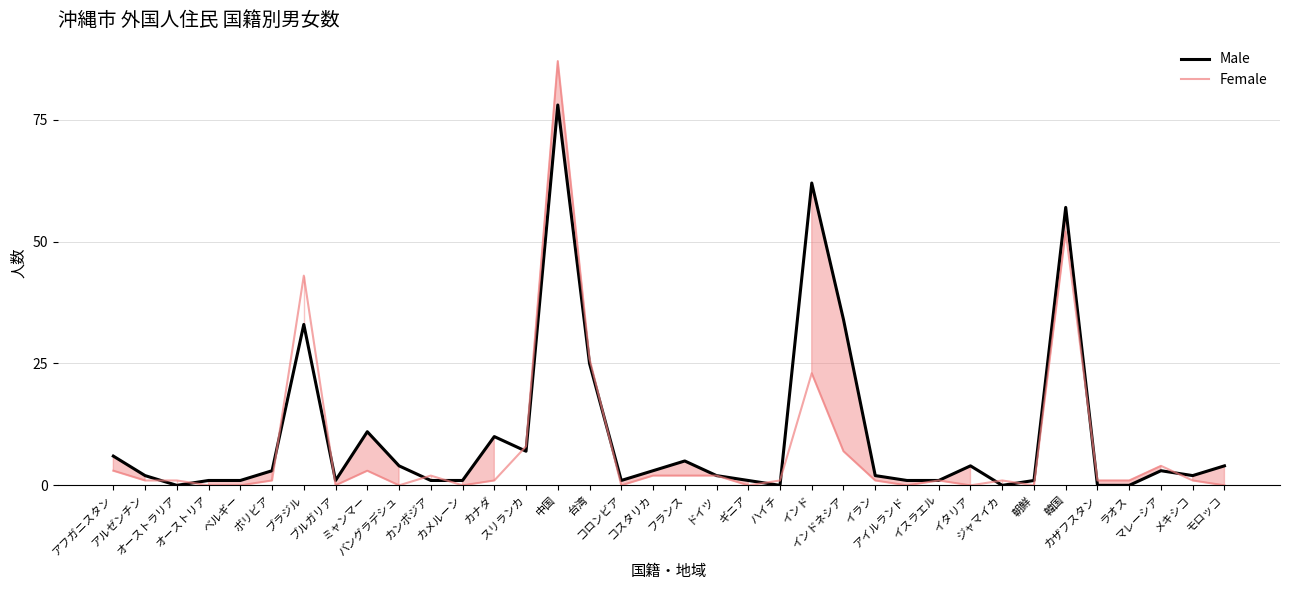

Which series has the largest total across all categories?

Male